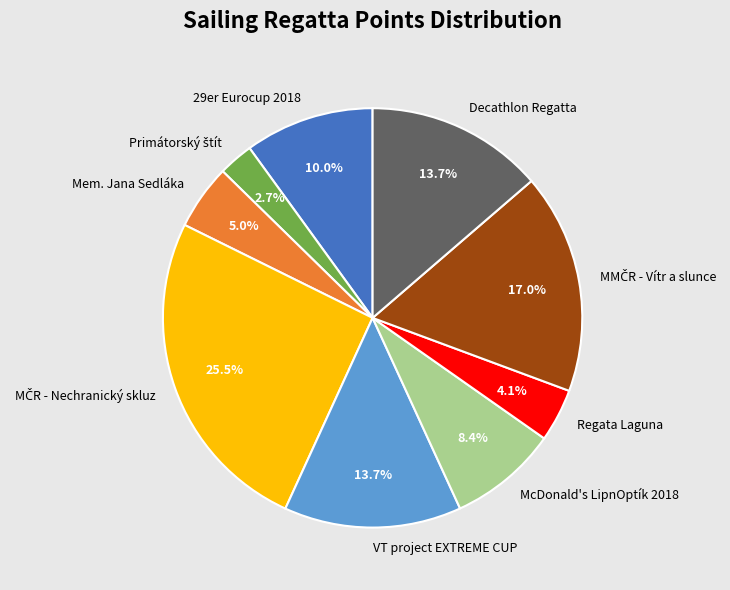

What percentage is NOT represented by McDonald's LipnOptík 2018?

91.6%